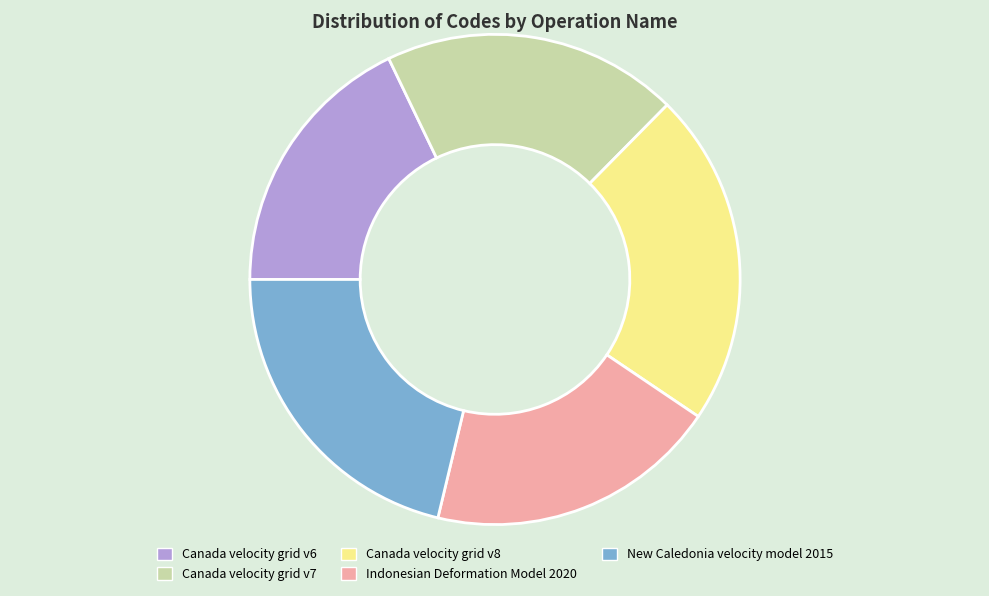

Is it true that Indonesian Deformation Model 2020 is 27% of the pie?

False